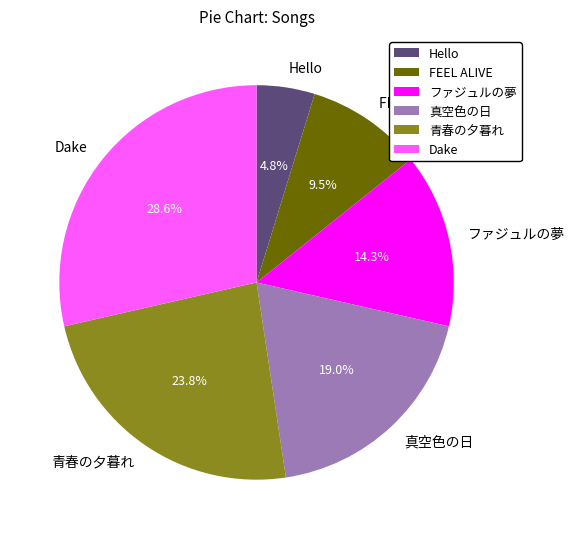

How many segments does this pie chart have?

6